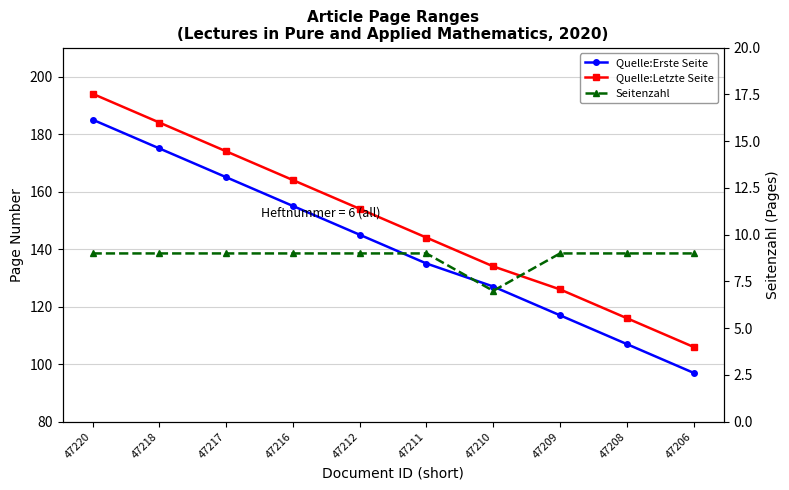

The Quelle:Letzte Seite series shows 103 at 47220. True or false?

False